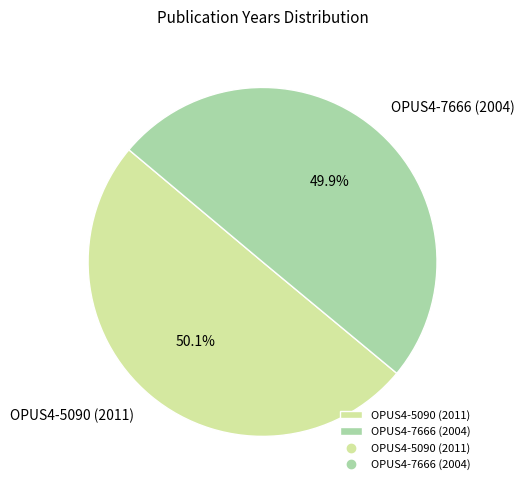

What is the ratio of the value at OPUS4-5090 (2011) to the value at OPUS4-7666 (2004)?

1.0